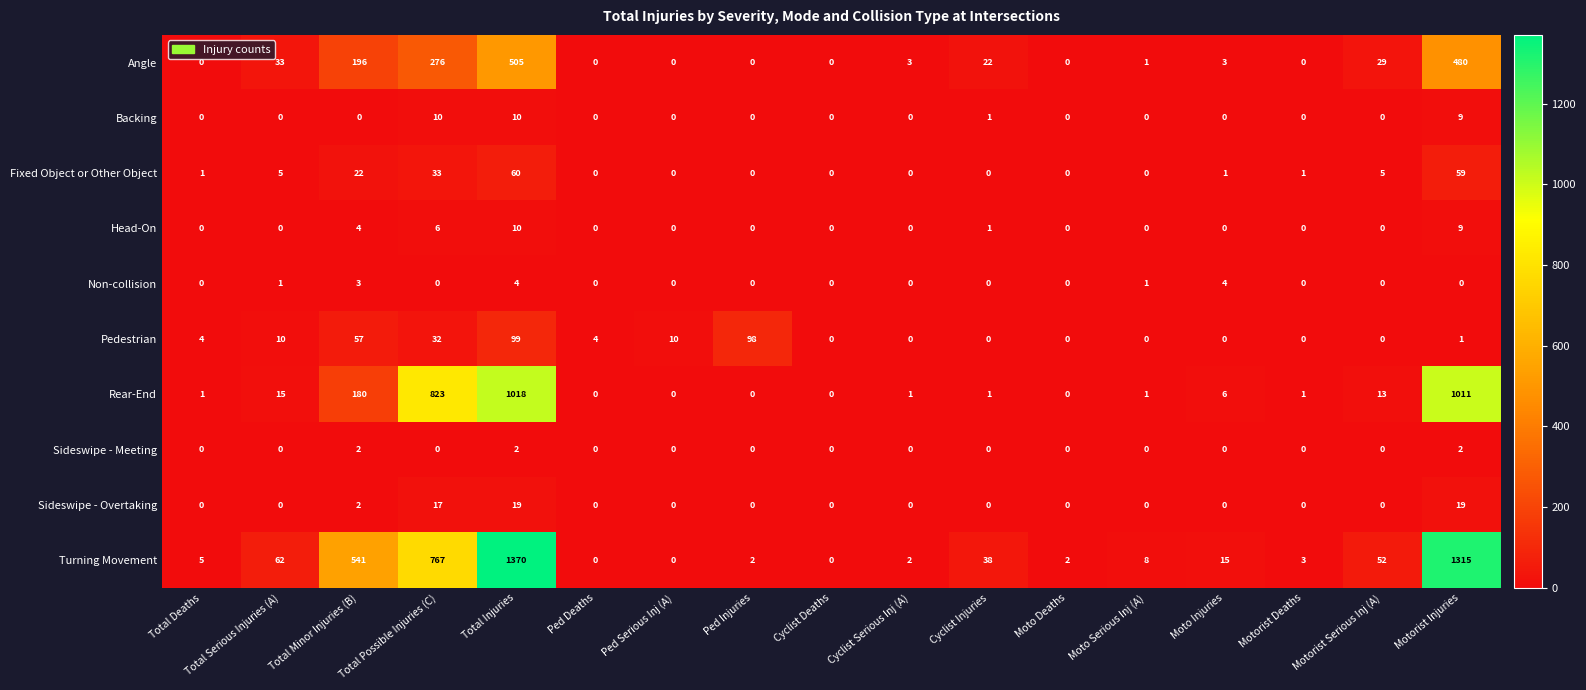

Is it true that Turning Movement equals 1 at Moto Deaths?

False